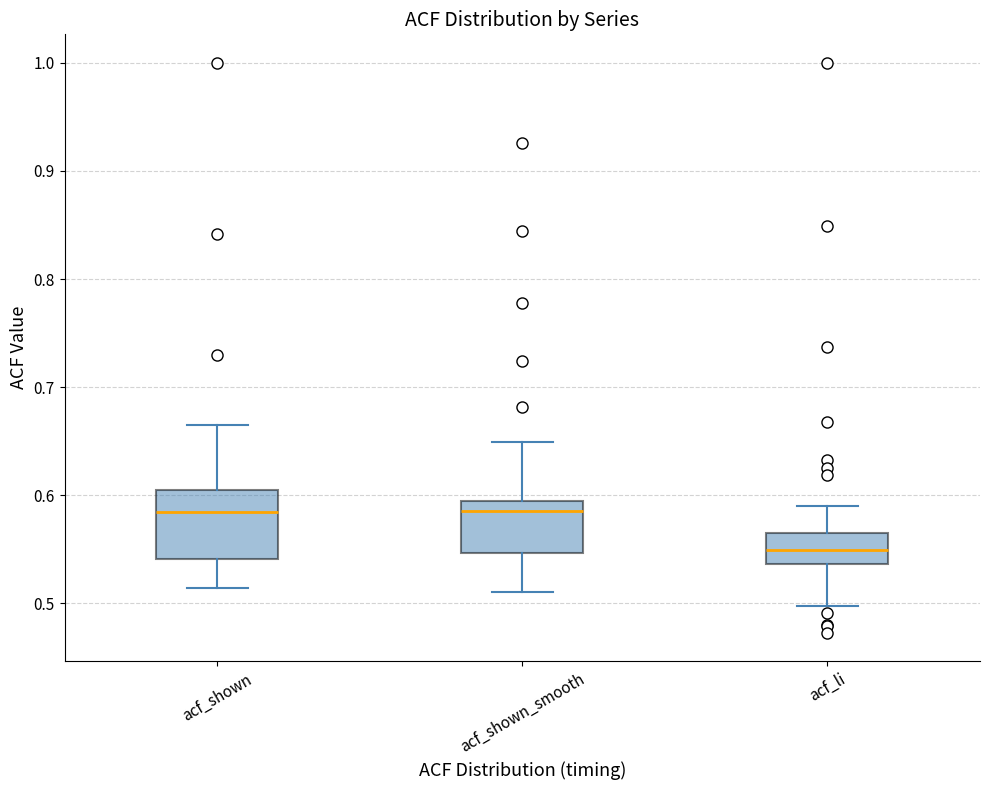

Which box is the tallest, from its lower edge to its upper edge?

acf_shown